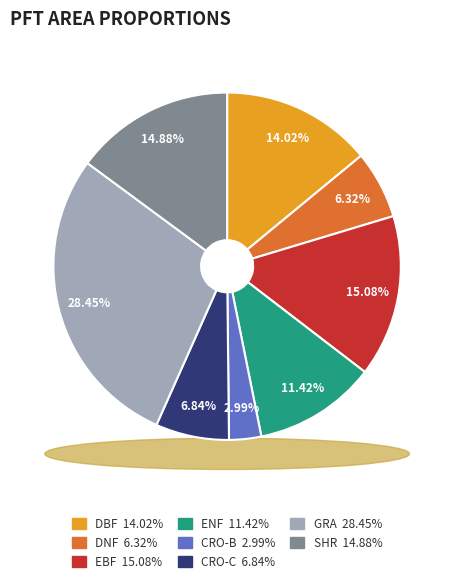

To the nearest percent, what is the difference between the largest and smallest slice percentages?

25%